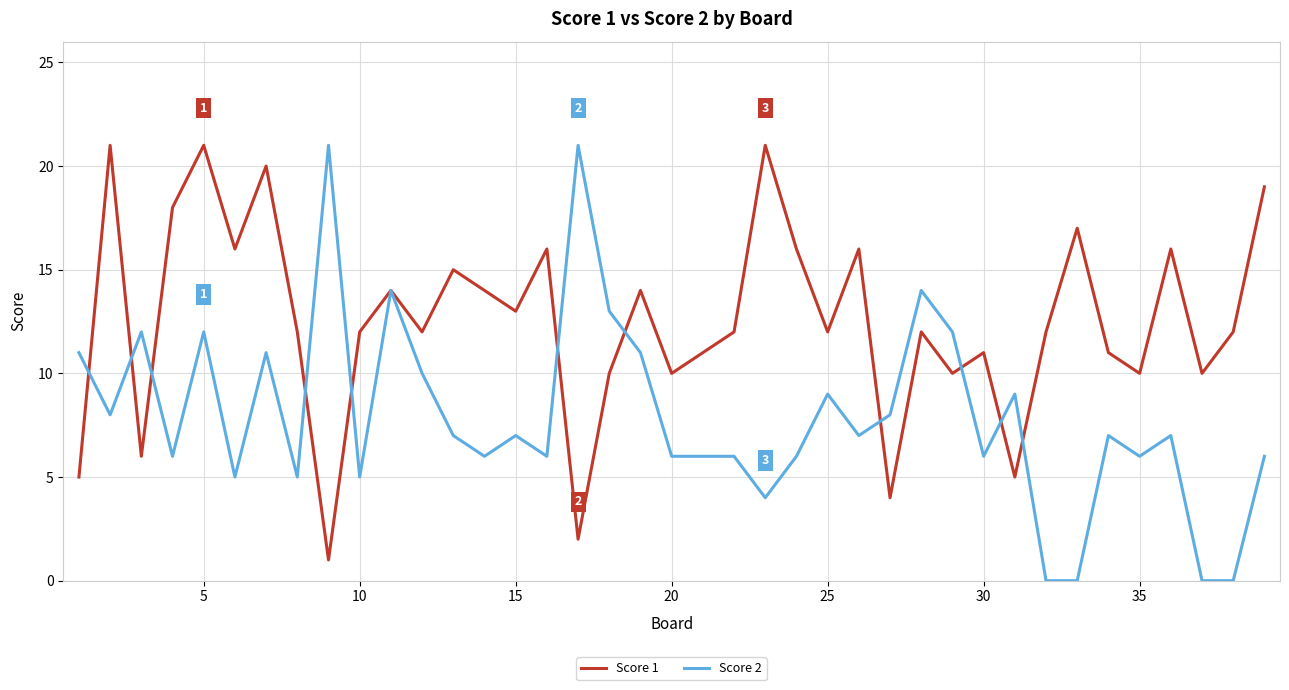

True or false: Score 1 and Score 2 cross at least once.

True